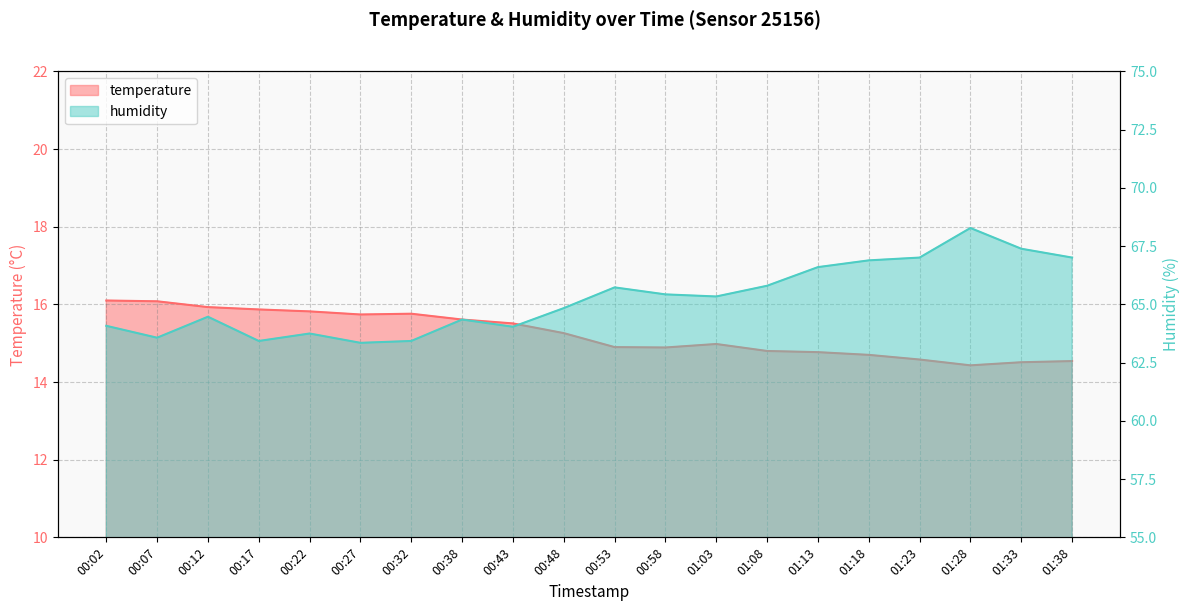

What is the minimum value shown in the chart?

14.4